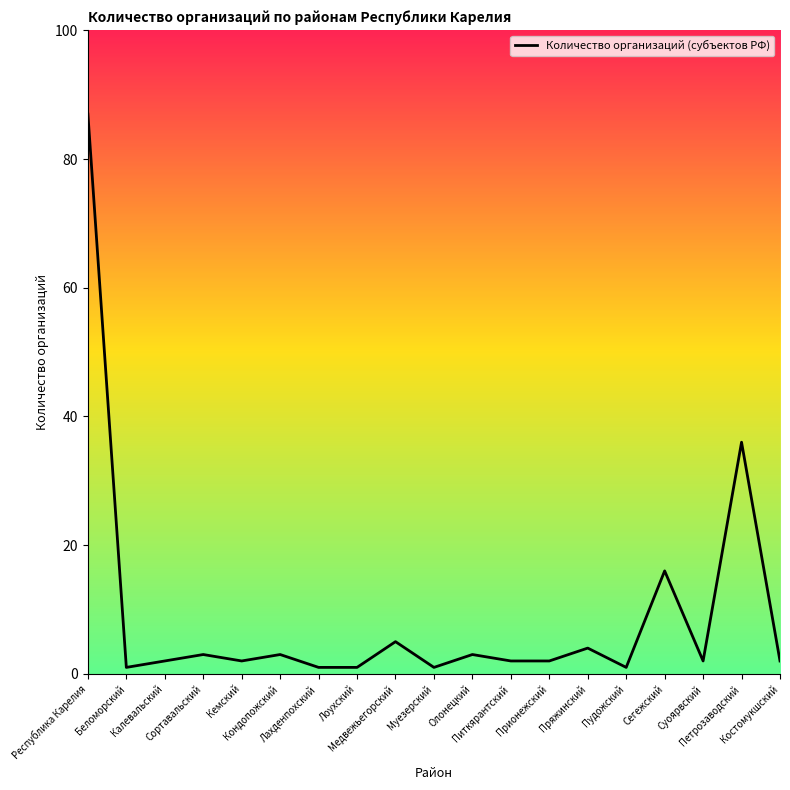

Approximately how many times larger is the value at Кемский compared to Кондопожский?

0.7